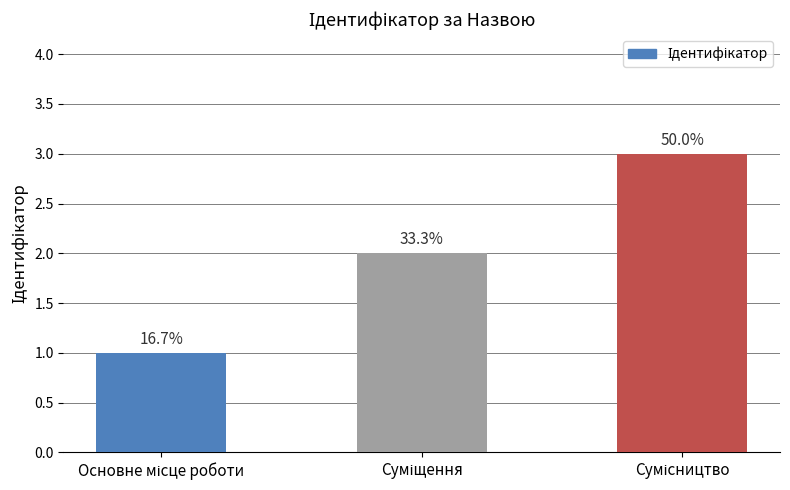

What is the change in value from Суміщення to Сумісництво?

+1